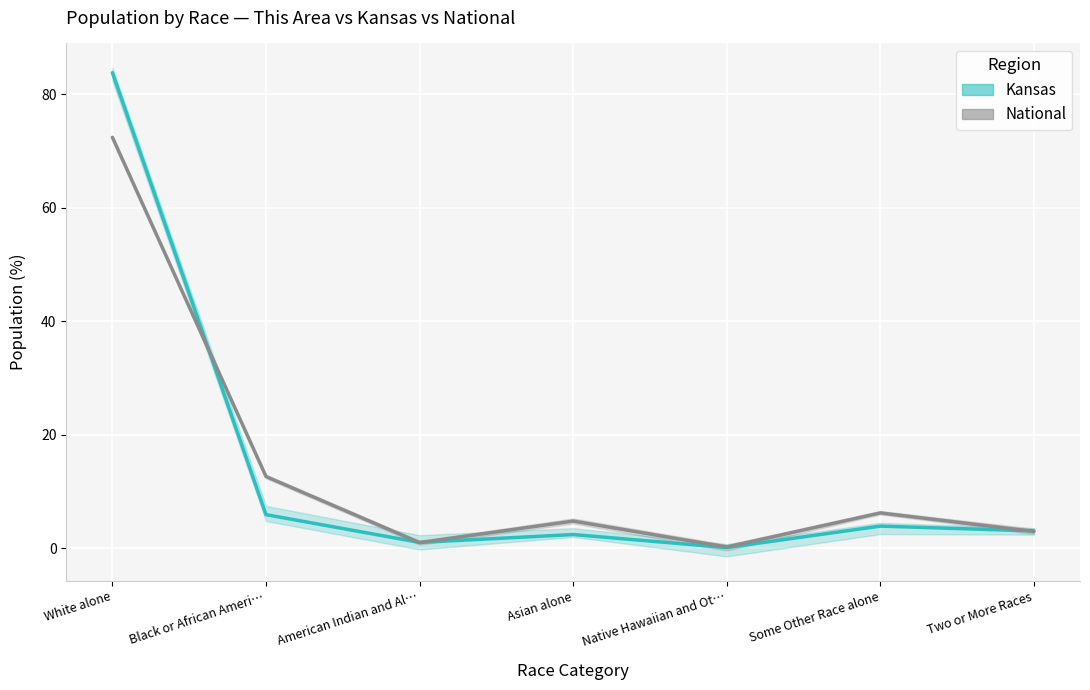

What is the sum of all National values?

100.0